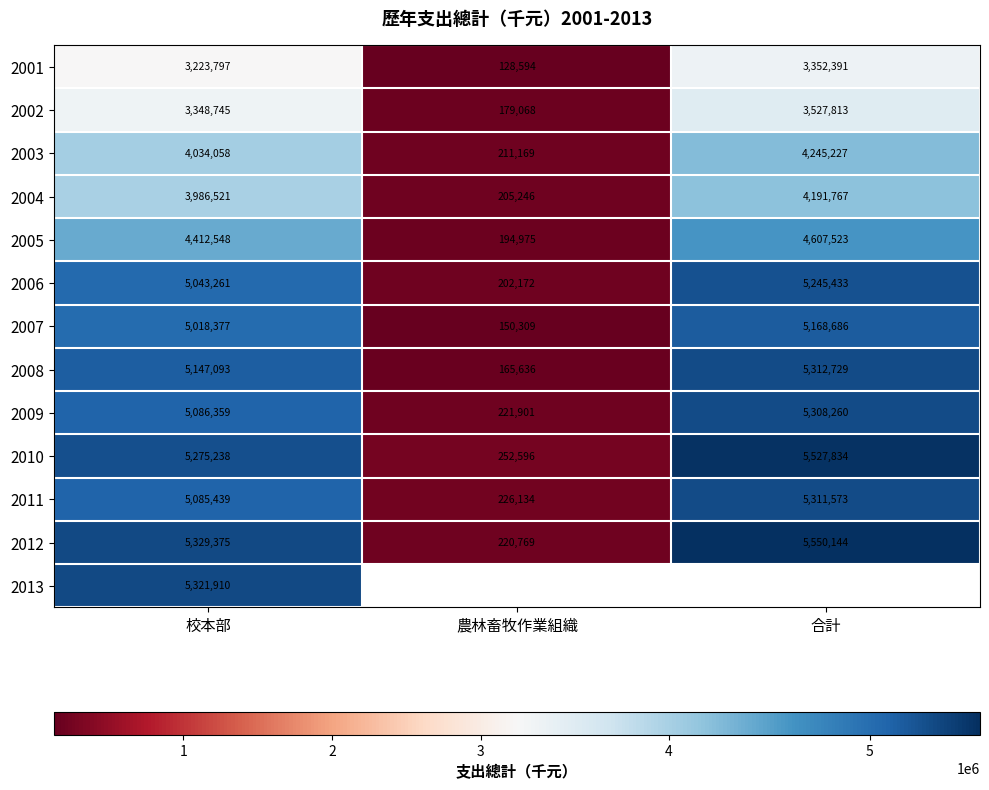

What is the minimum value for 2003?

211169